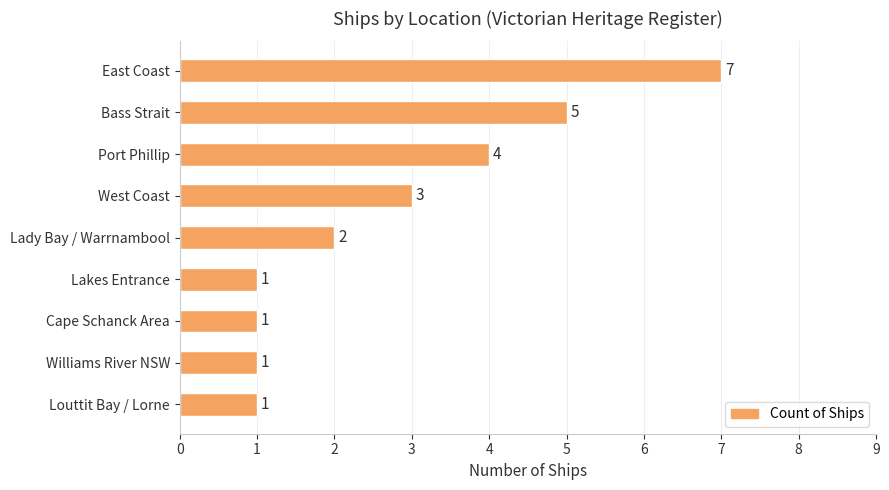

What is the label of the 6th bar from the bottom?

West Coast